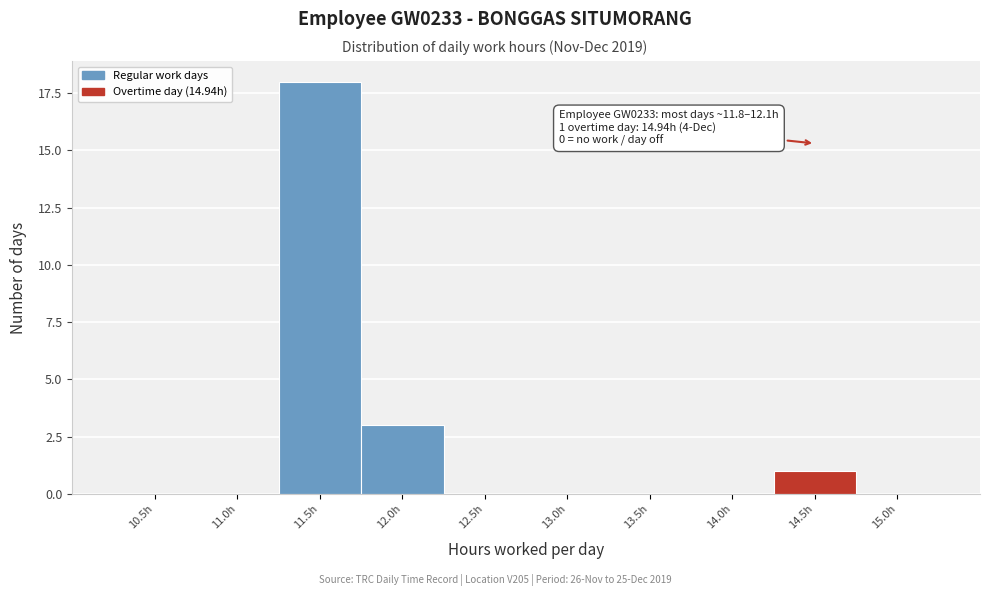

Reading left to right, list all the values displayed in this chart.

10.5h=0	11.0h=0	11.5h=18	12.0h=3	12.5h=0	13.0h=0	13.5h=0	14.0h=0	14.5h=1	15.0h=0